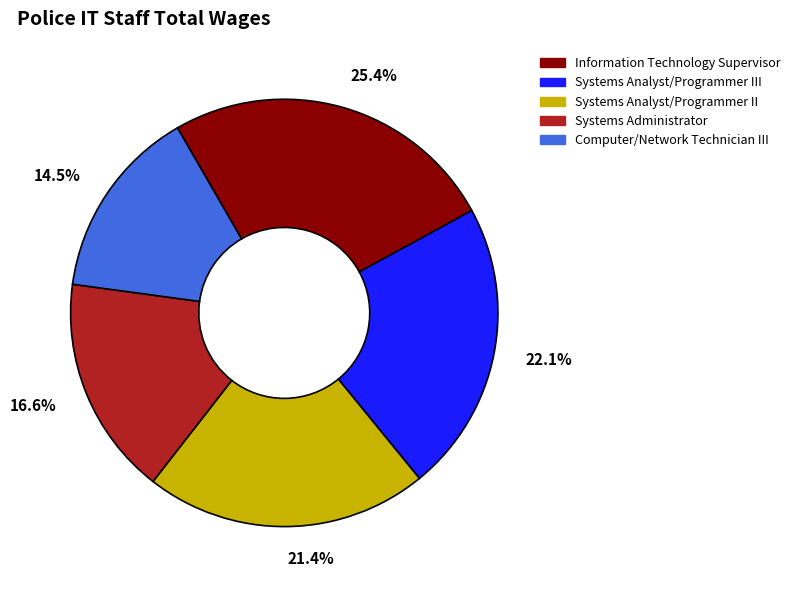

What portion of the pie excludes Systems Administrator?

83.4%